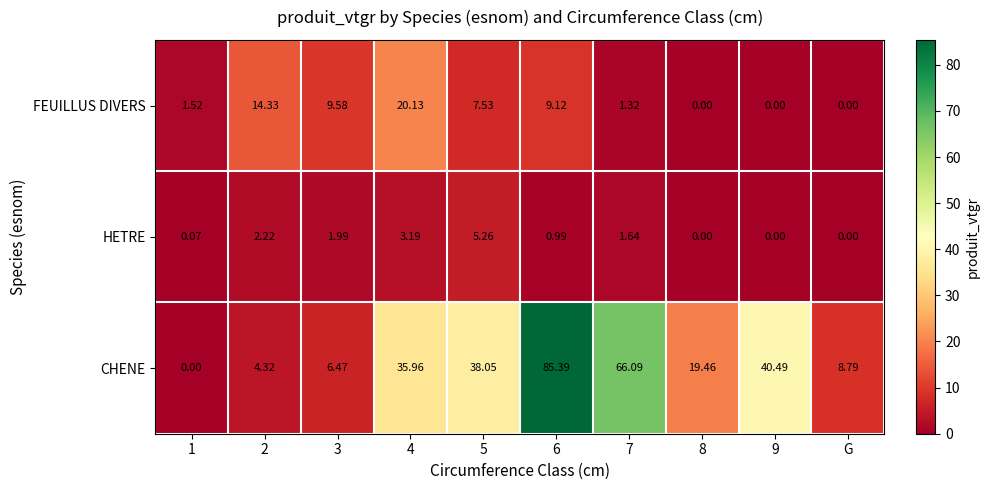

Which series has the largest total across all categories?

CHENE